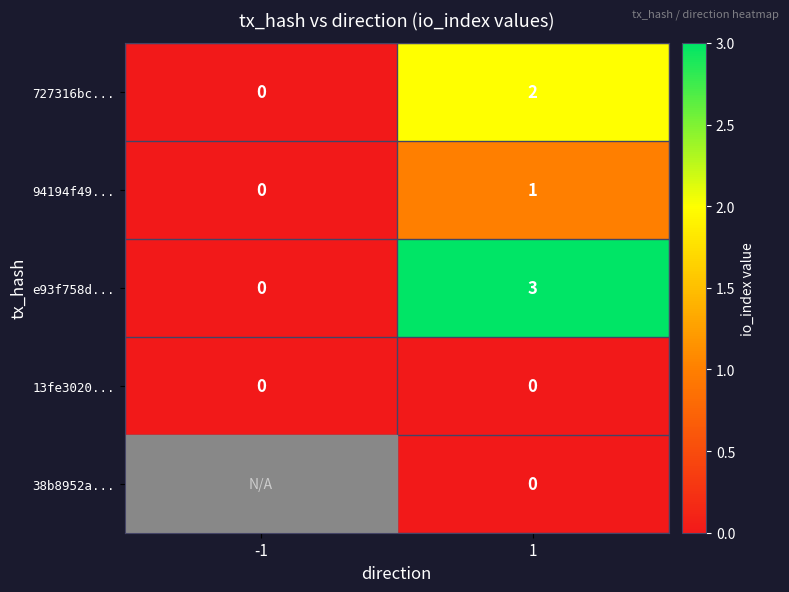

The value of 94194f49... at 1 is 2. True or false?

False